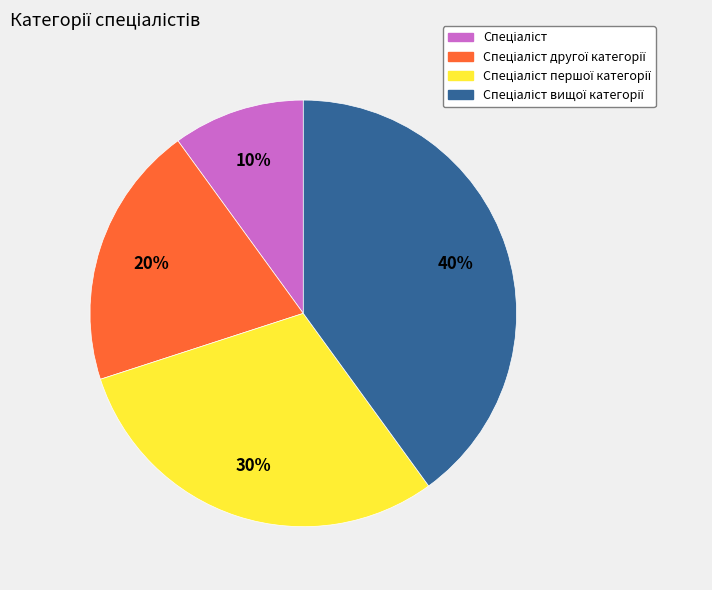

Is there any slice that represents more than half of the pie?

No